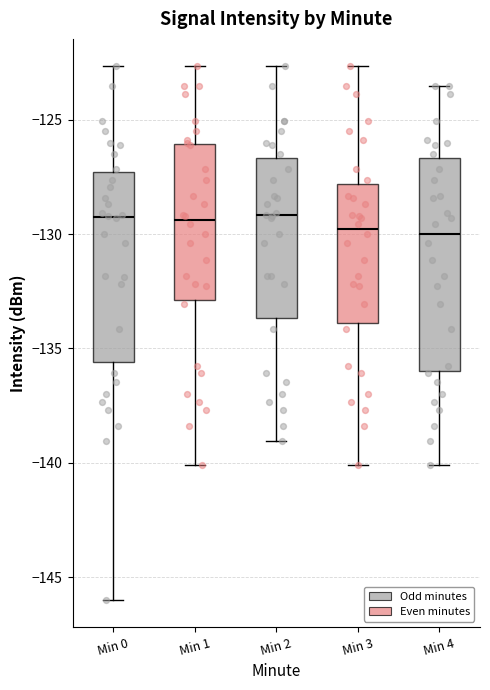

Reading left to right, transcribe this box plot: for each box, give where its median line is, the range the box spans, and where its two whiskers end, as read against the y-axis. The values are not printed on the chart, so give them approximately, as read against the axis.

Min 0: median -129.0, box -135.5 to -127.5, whiskers -146.0 to -122.5
Min 1: median -129.5, box -133.0 to -126.0, whiskers -140.0 to -122.5
Min 2: median -129.0, box -133.5 to -126.5, whiskers -139.0 to -122.5
Min 3: median -130.0, box -134.0 to -128.0, whiskers -140.0 to -122.5
Min 4: median -130.0, box -136.0 to -126.5, whiskers -140.0 to -123.5